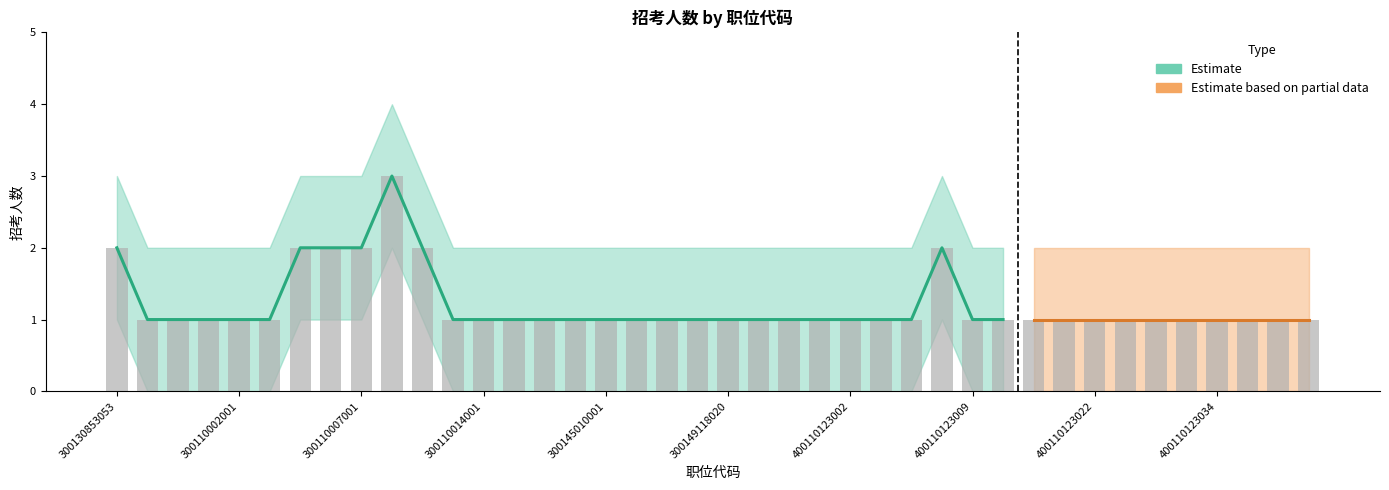

What is the sum of all upper values?

88